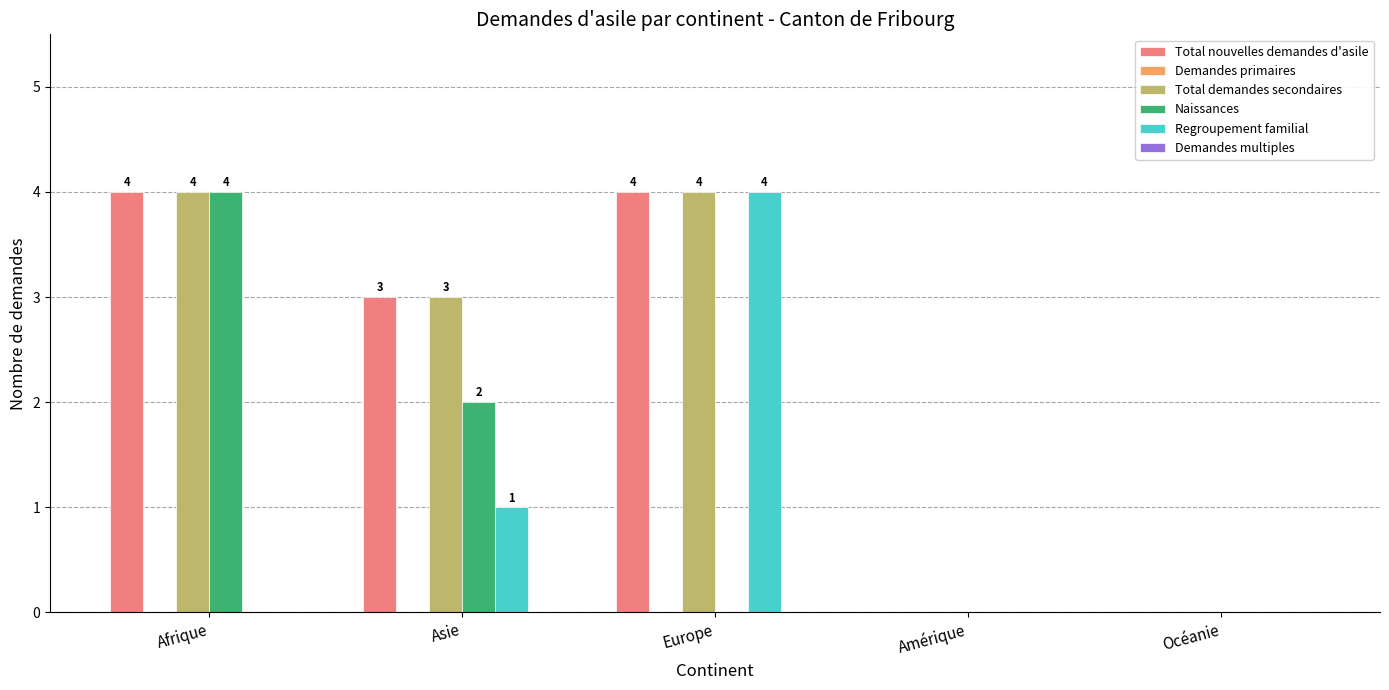

Where is Naissances nearest to the value 2?

Asie